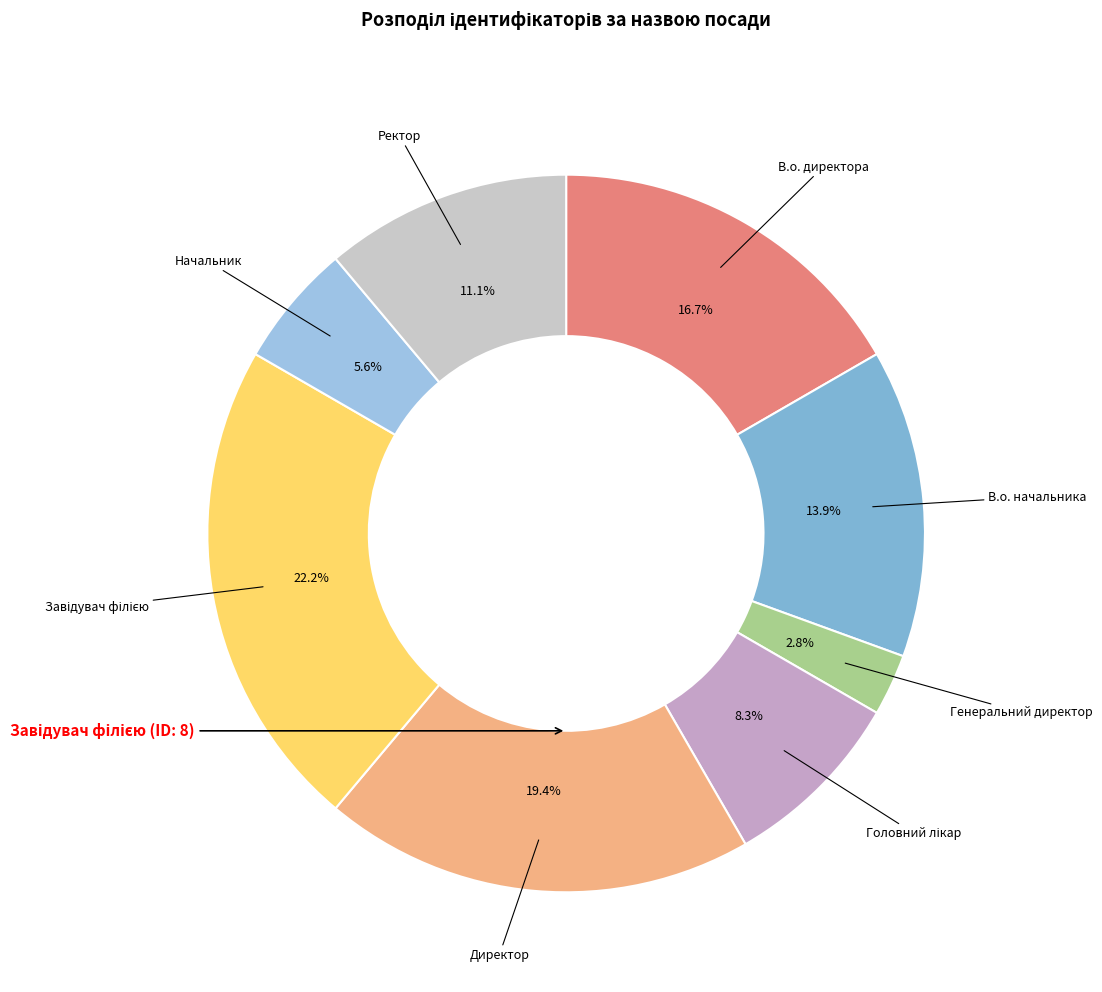

How many slices are in this pie chart?

8